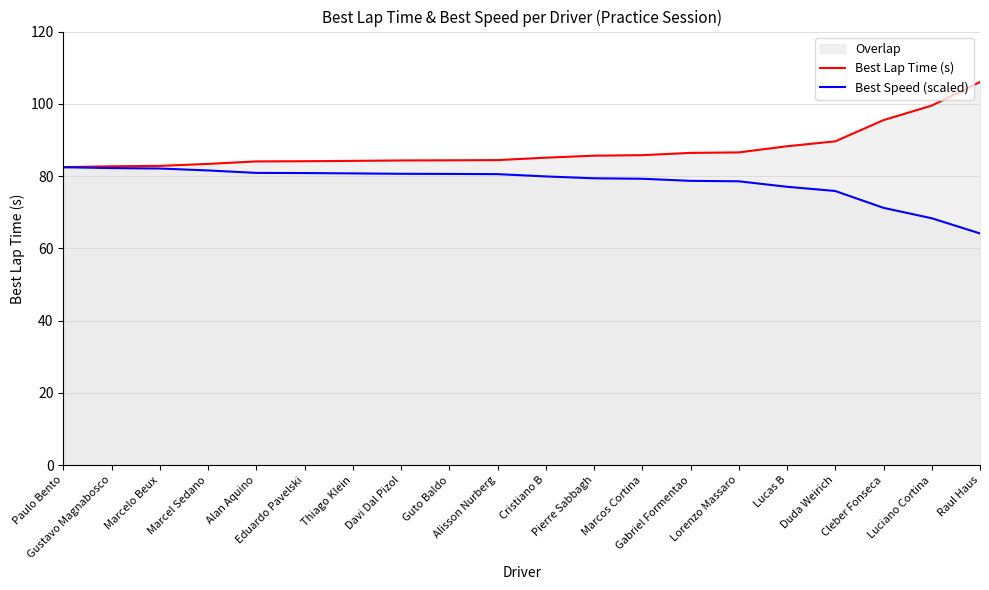

What is the difference between the highest and lowest values at Duda Weirich?

13.7